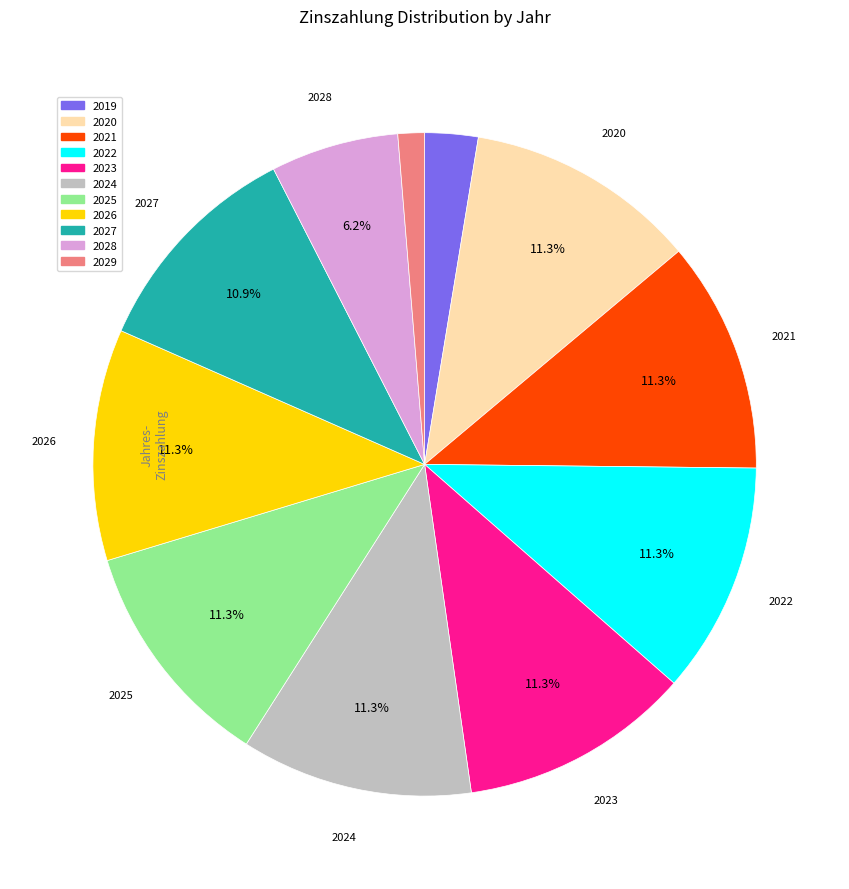

How many slices are in this pie chart?

11